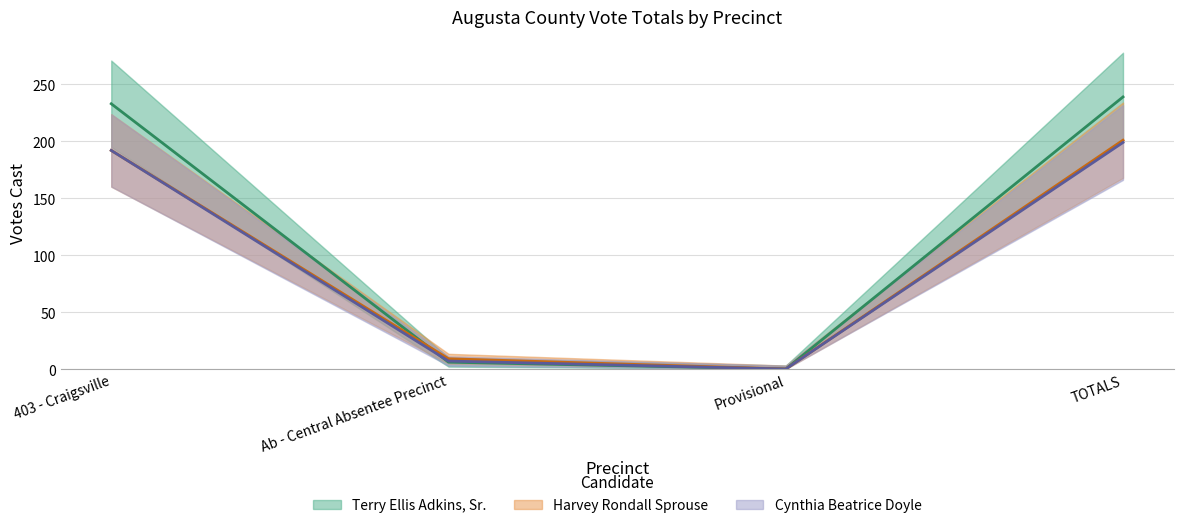

Where do Terry Ellis Adkins, Sr. and Harvey Rondall Sprouse first cross each other?

403 - Craigsville and Ab - Central Absentee Precinct